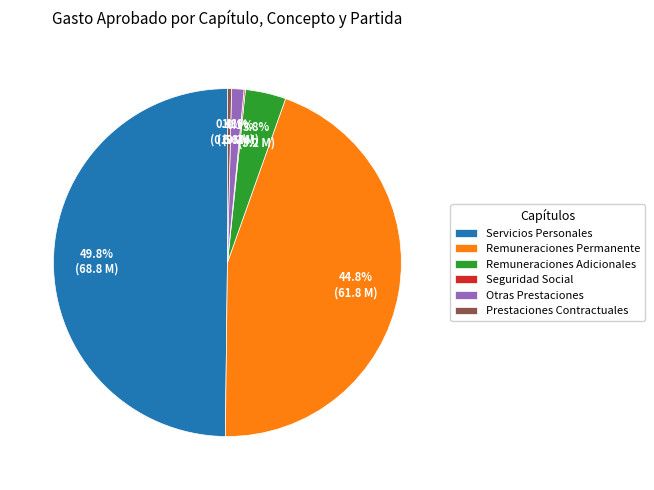

Which slice is the largest?

Servicios Personales